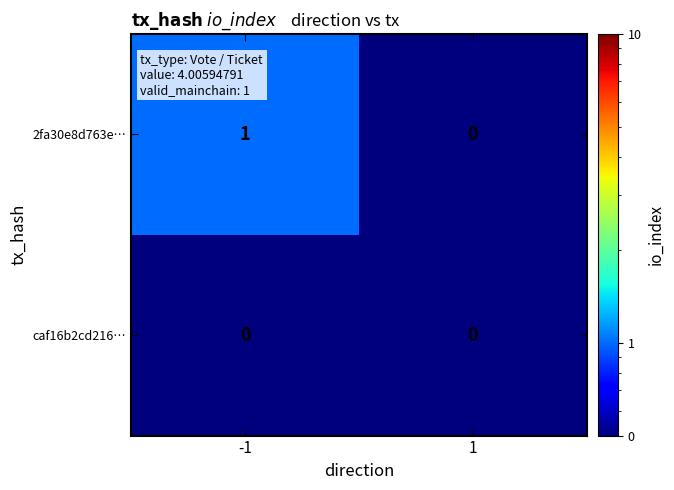

Rank the series by their maximum value, from highest to lowest.

2fa30e8d763e…, caf16b2cd216…